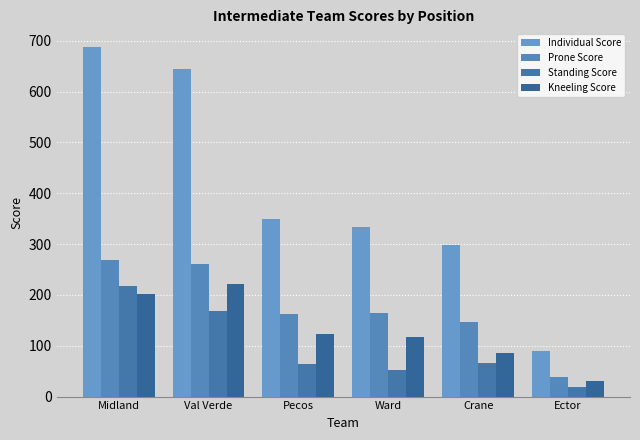

At which category does the chart reach its minimum across all series?

Ector